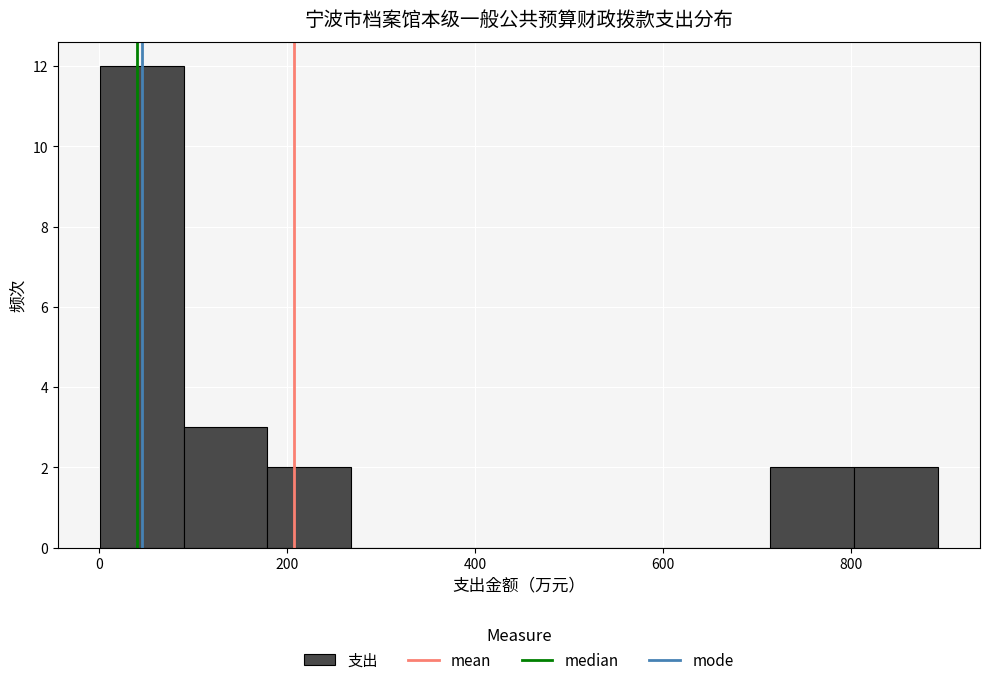

What is the height of the bar covering 720 to 800 on the x-axis? Neither the bar edges nor the heights are printed on the chart, so give them approximately, as read against the axes.

2